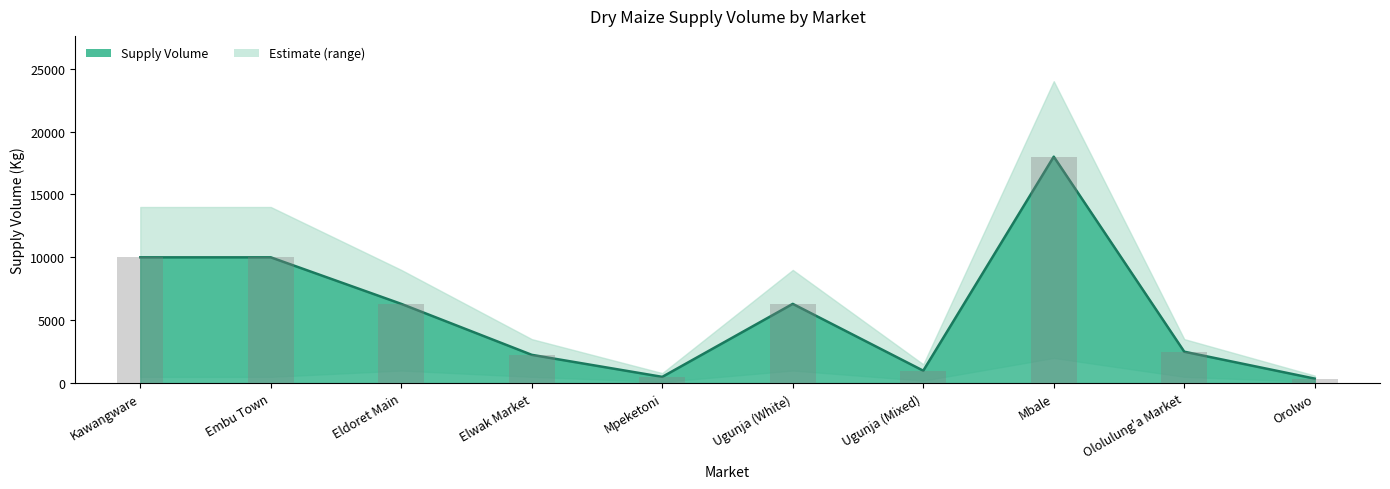

What is the label of the 7th bar from the left?

Ugunja (Mixed)